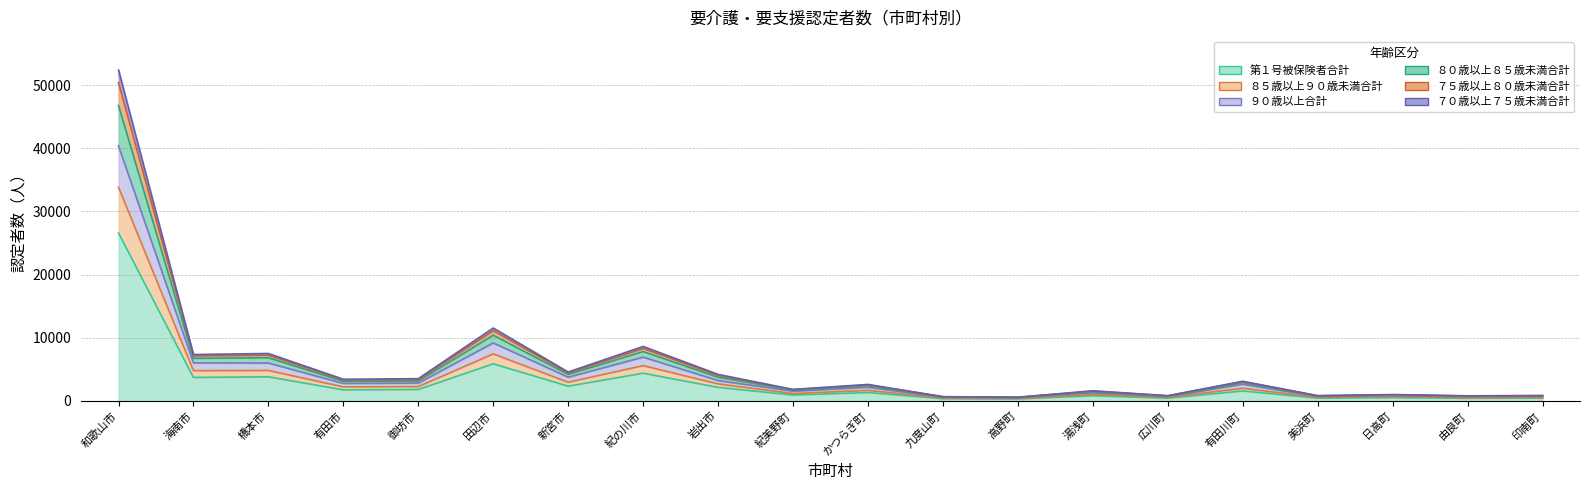

Where does the ７０歳以上７５歳未満合計 series first go above 2881?

和歌山市